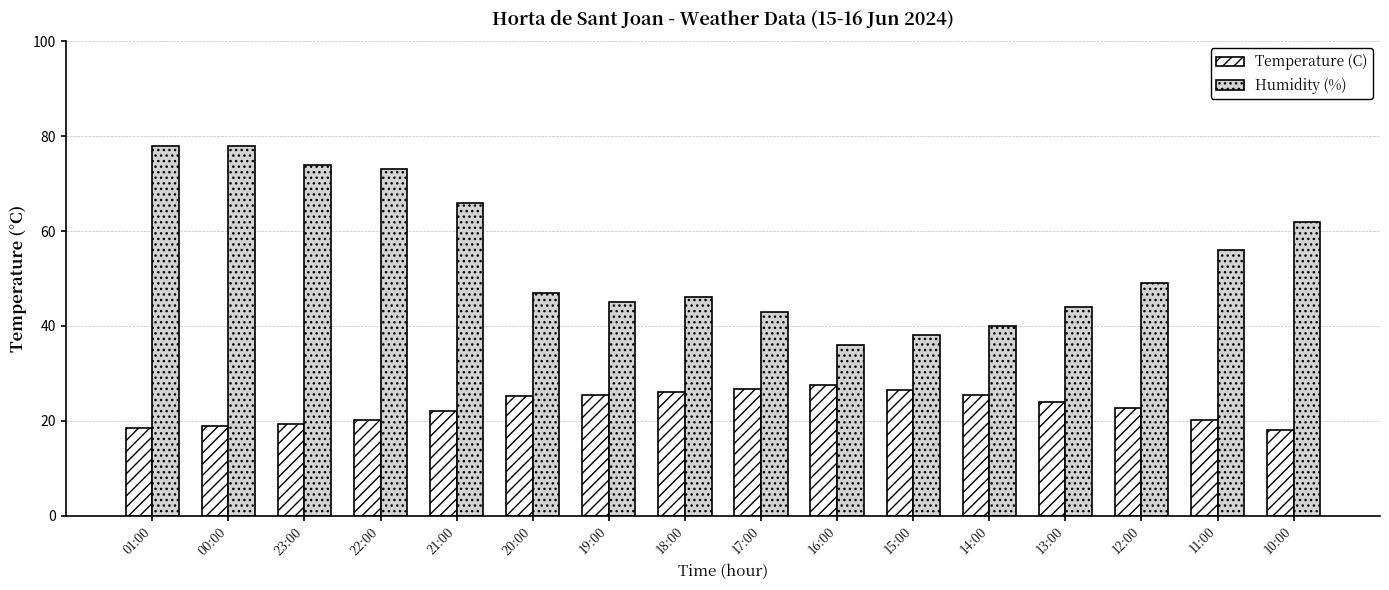

How many categories are shown in the chart?

16